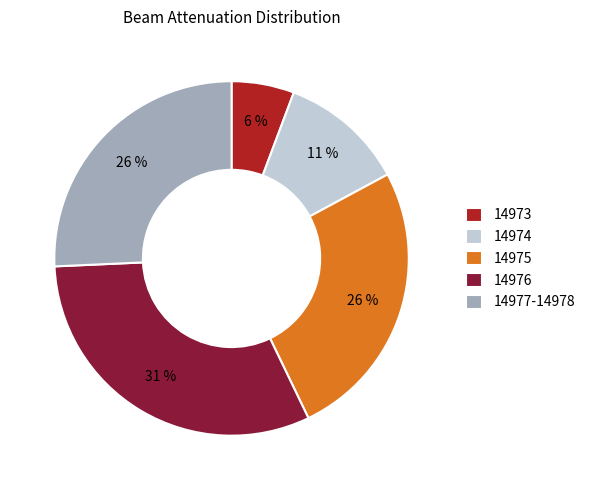

Is it true that 14973 is 6% of the pie?

True